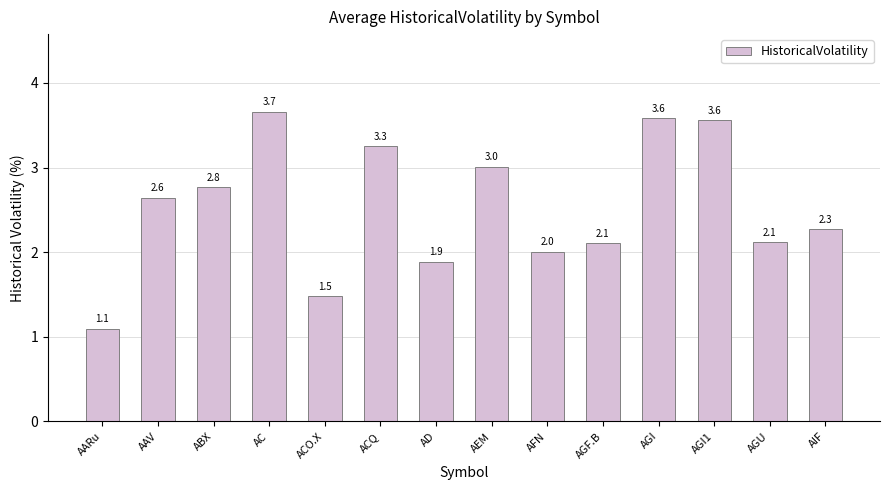

What value does the data have at AGI1?

3.6